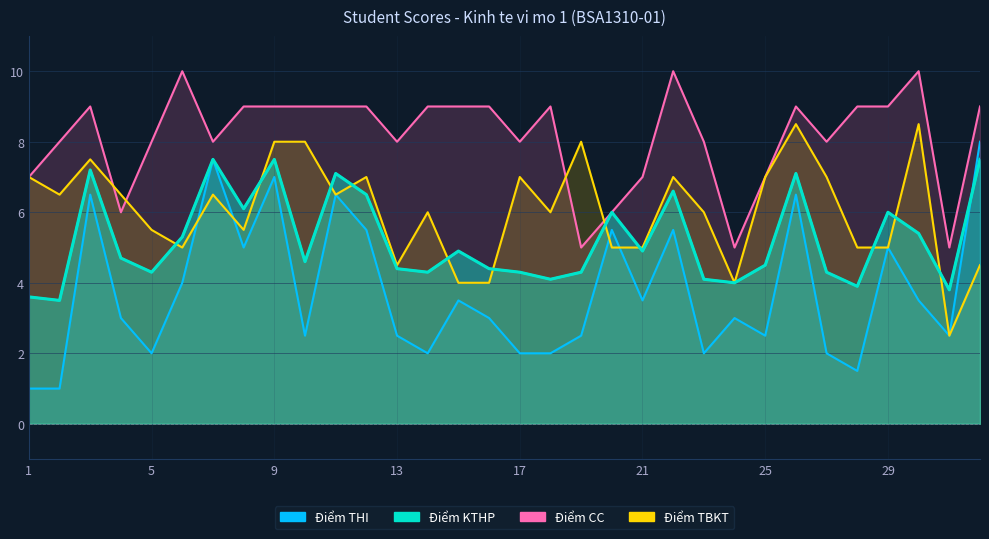

Reading left to right, list all the values displayed in this chart.

Điểm THI: 1.0	1.0	6.5	3.0	2.0	4.0	7.5	5.0	7.0	2.5	6.5	5.5	2.5	2.0	3.5	3.0	2.0	2.0	2.5	5.5	3.5	5.5	2.0	3.0	2.5	6.5	2.0	1.5	5.0	3.5	2.5	8.0
Điểm KTHP: 3.6	3.5	7.2	4.7	4.3	5.3	7.5	6.1	7.5	4.6	7.1	6.5	4.4	4.3	4.9	4.4	4.3	4.1	4.3	6.0	4.9	6.6	4.1	4.0	4.5	7.1	4.3	3.9	6.0	5.4	3.8	7.5
Điểm CC: 7.0	8.0	9.0	6.0	8.0	10.0	8.0	9.0	9.0	9.0	9.0	9.0	8.0	9.0	9.0	9.0	8.0	9.0	5.0	6.0	7.0	10.0	8.0	5.0	7.0	9.0	8.0	9.0	9.0	10.0	5.0	9.0
Điểm TBKT: 7.0	6.5	7.5	6.5	5.5	5.0	6.5	5.5	8.0	8.0	6.5	7.0	4.5	6.0	4.0	4.0	7.0	6.0	8.0	5.0	5.0	7.0	6.0	4.0	7.0	8.5	7.0	5.0	5.0	8.5	2.5	4.5